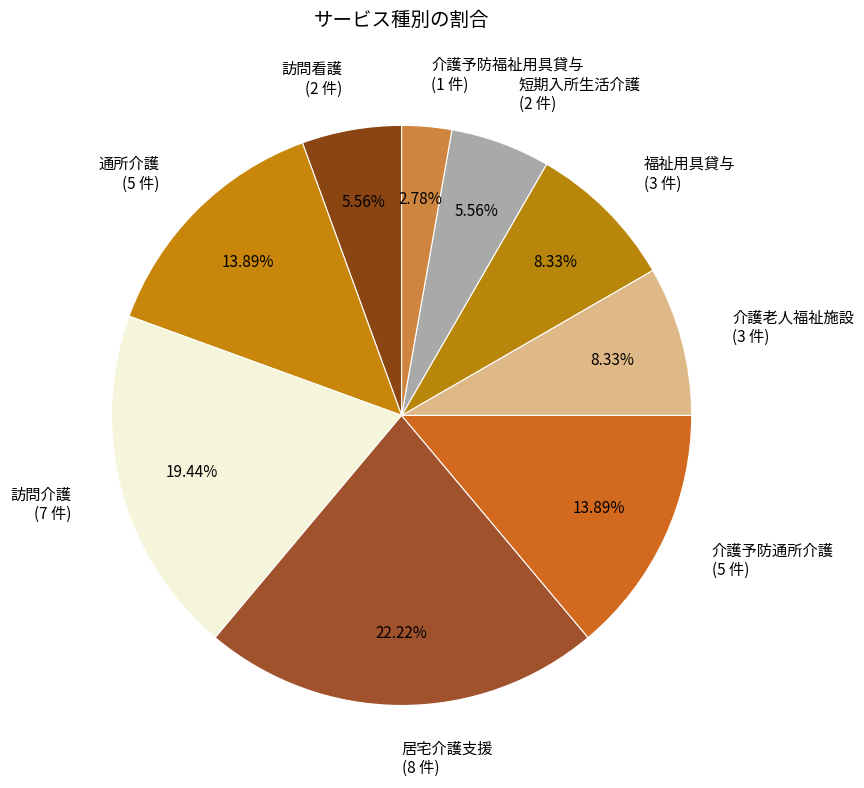

To the nearest percent, what is the combined percentage of 通所介護 and 訪問看護?

19%